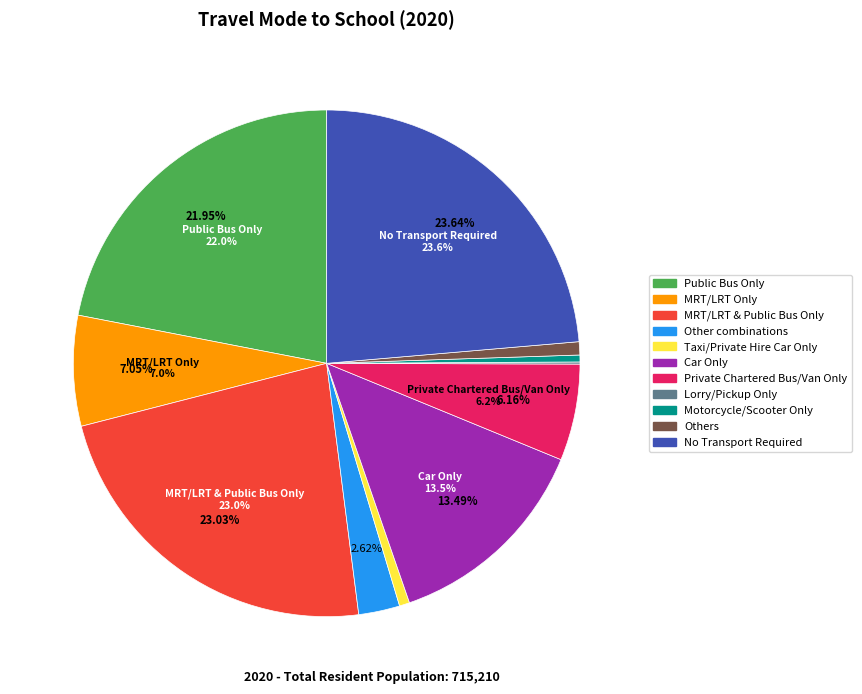

How many segments does this pie chart have?

11